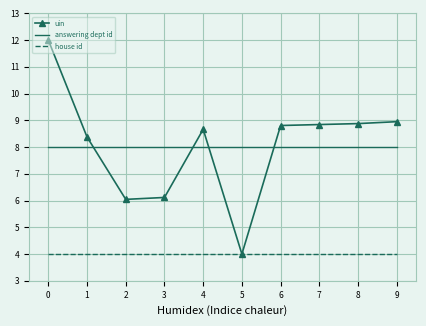

Between 1 and 6, which series saw the biggest shift?

uin